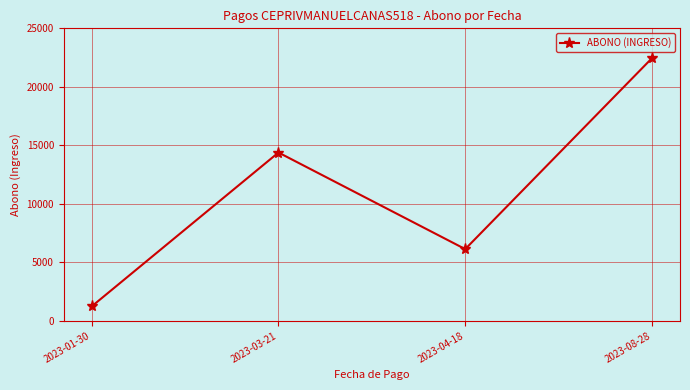

What is the difference between the values at 2023-08-28 and 2023-04-18?

16322.6